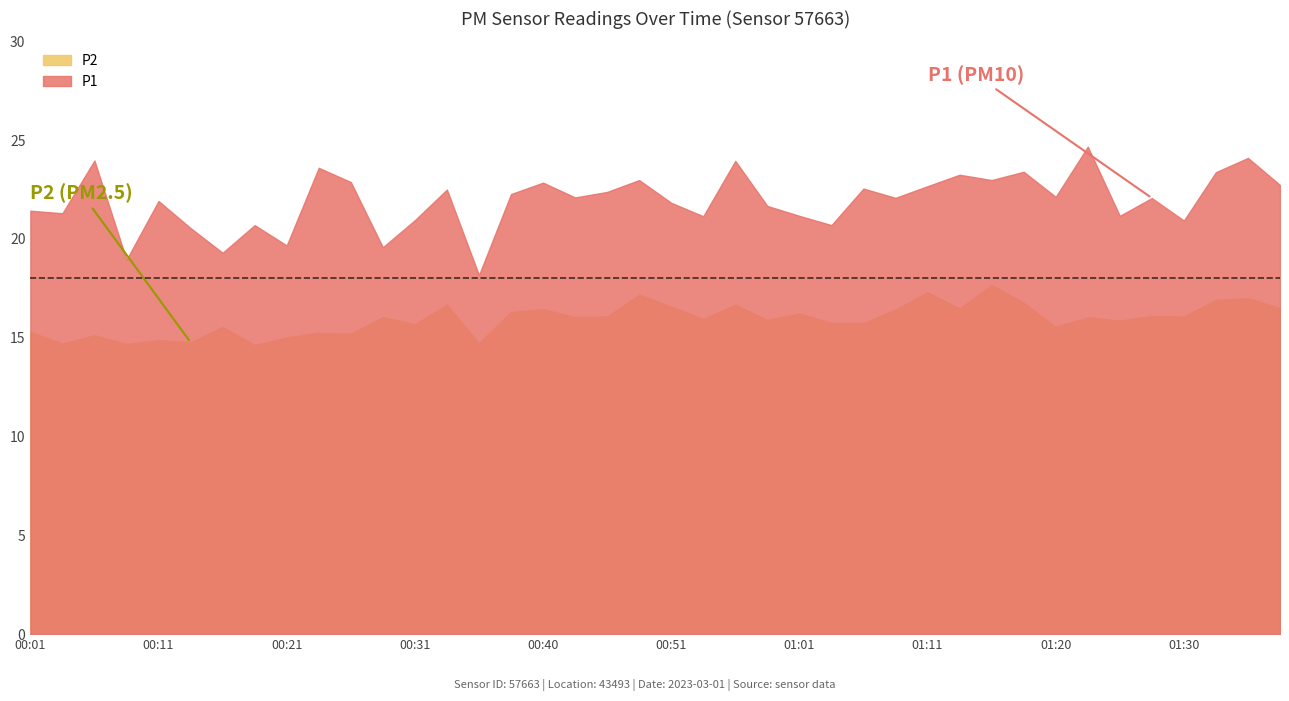

True or false: P1 and P2 cross at least once.

False